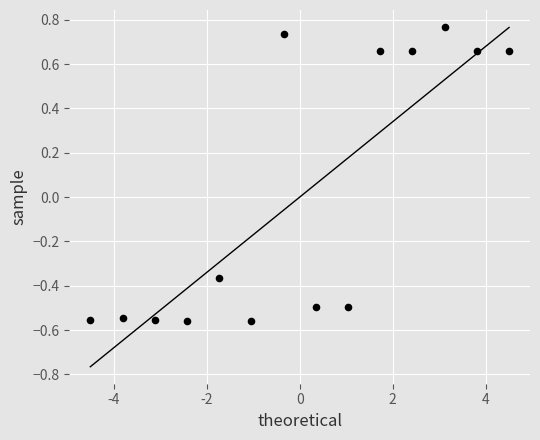

What is the range of Y values (max minus min)?

1.3